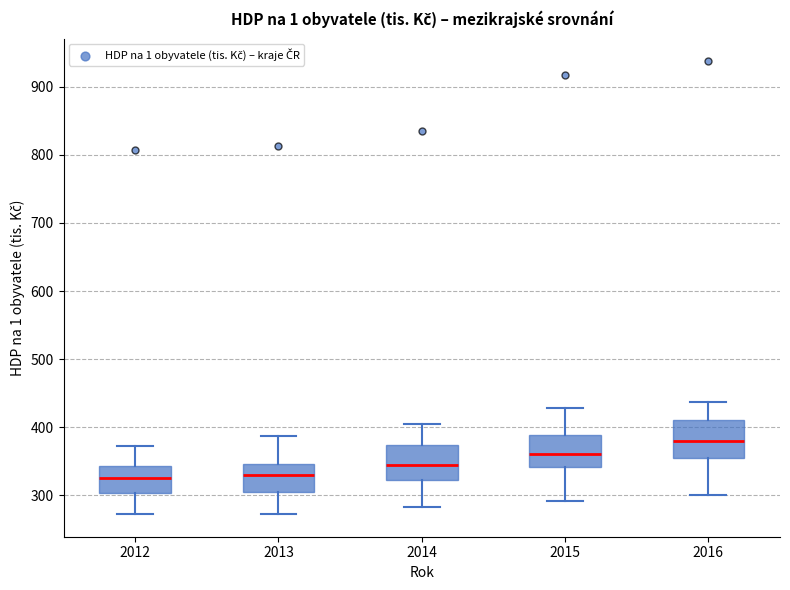

Which box's median line is the highest?

2016